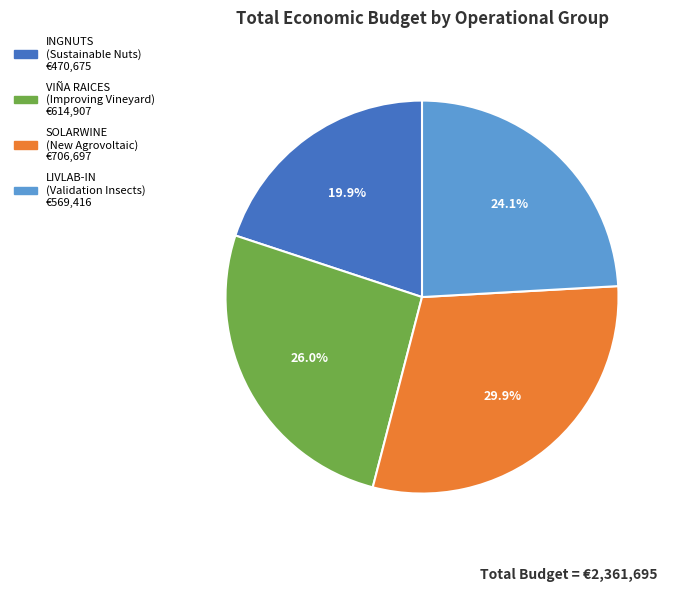

Does any single category account for the majority?

No